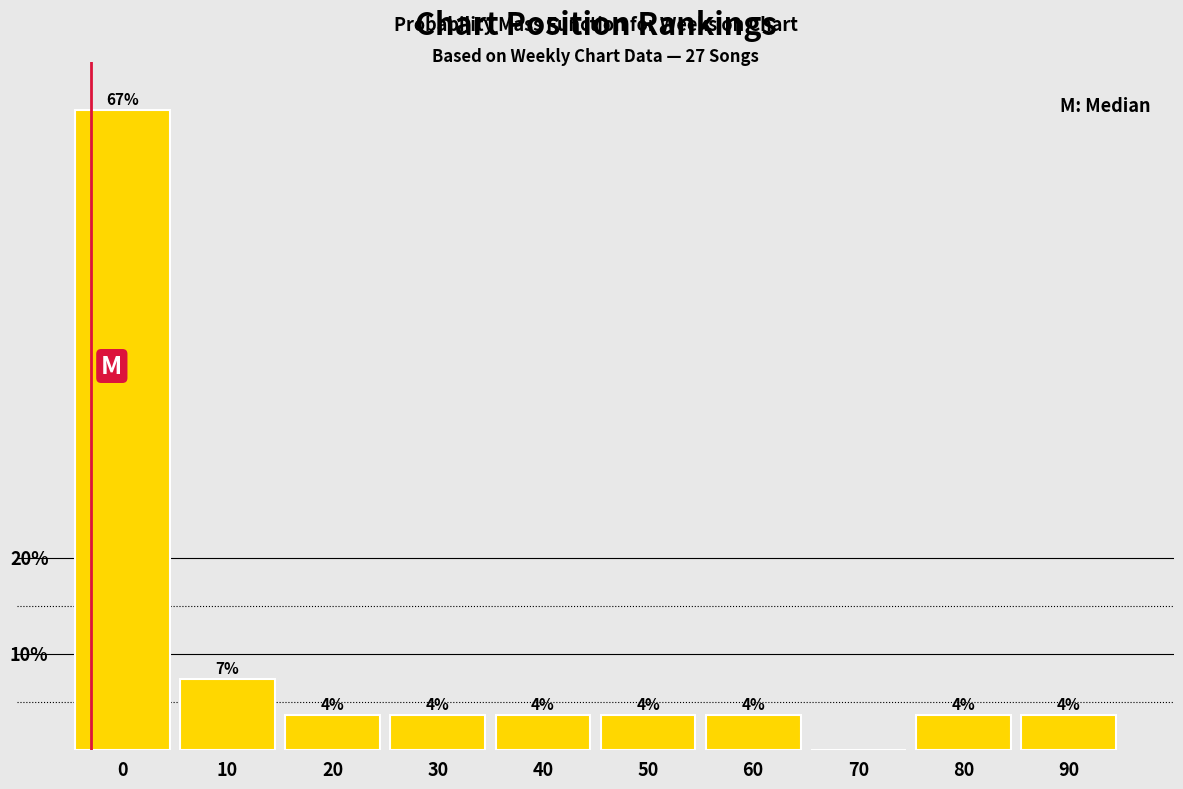

Are the bars horizontal?

No